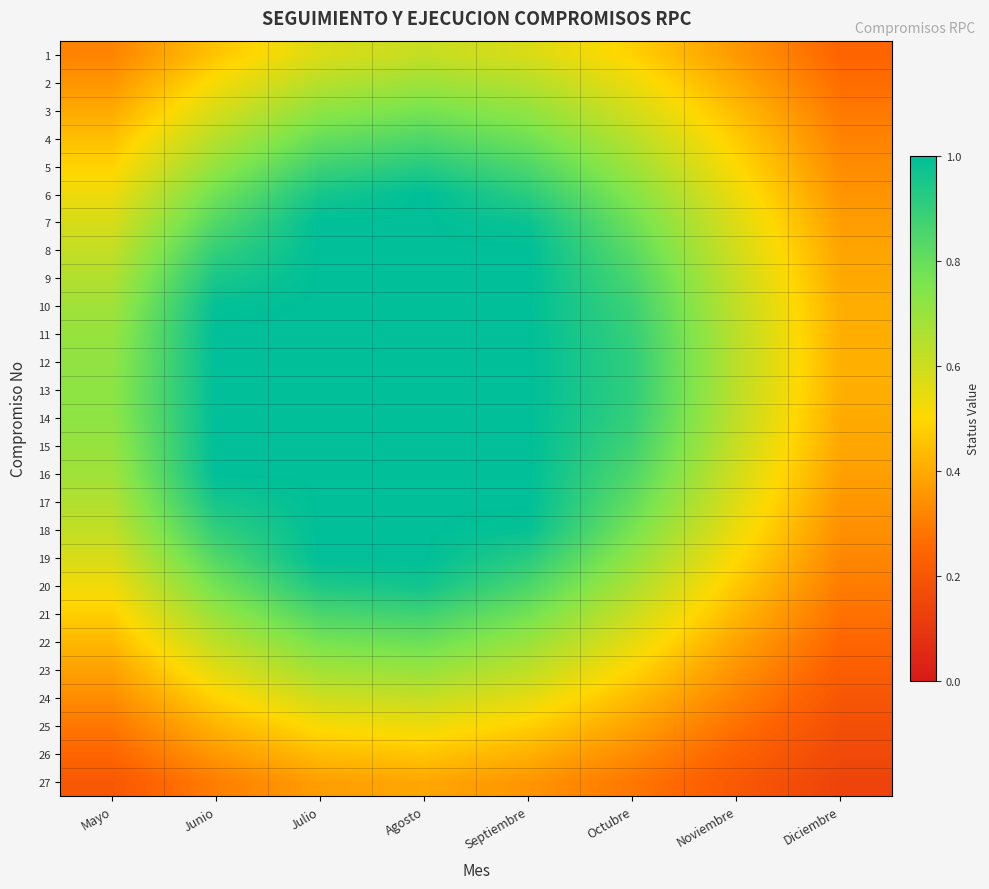

Between Septiembre and Noviembre, which is larger?

Septiembre